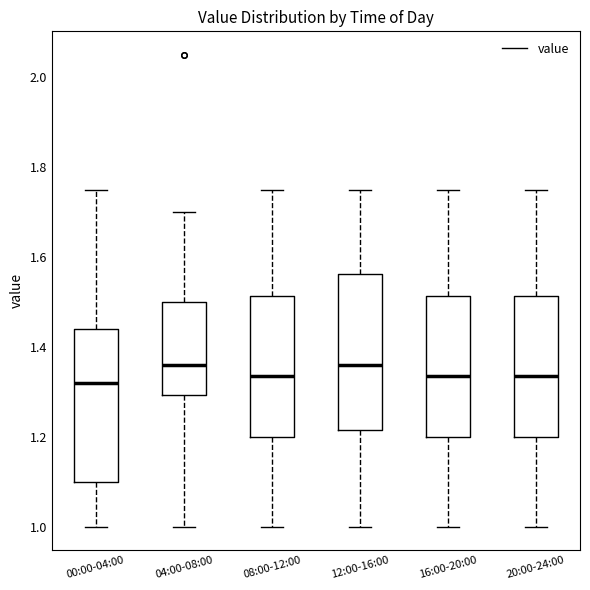

Where is the upper edge of the box for 00:00-04:00 on the y-axis? The values are not printed on the chart, so give them approximately, as read against the axis.

1.44